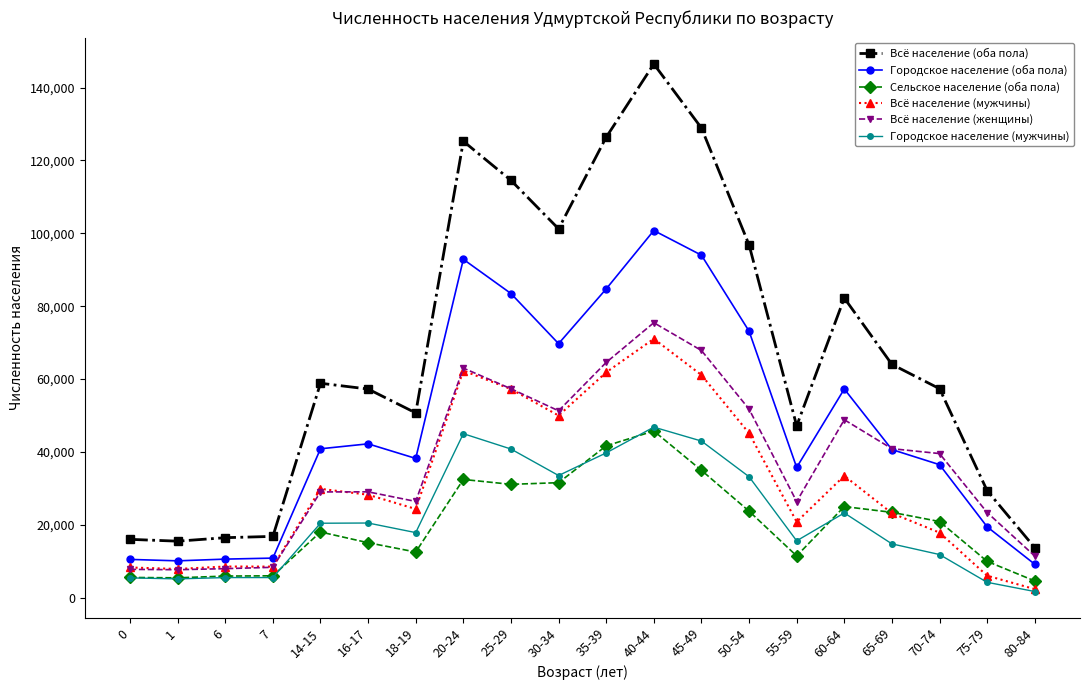

Which category has the highest value in the Всё население (оба пола) series?

40-44